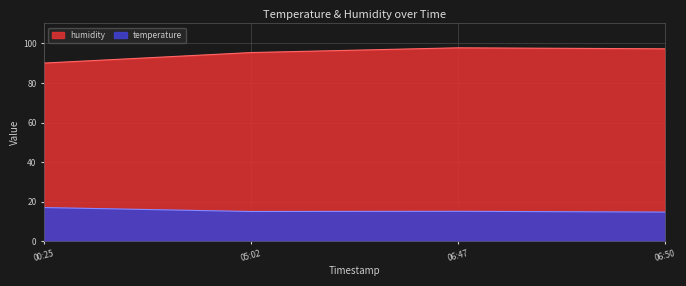

Which series has the largest range (max minus min)?

humidity